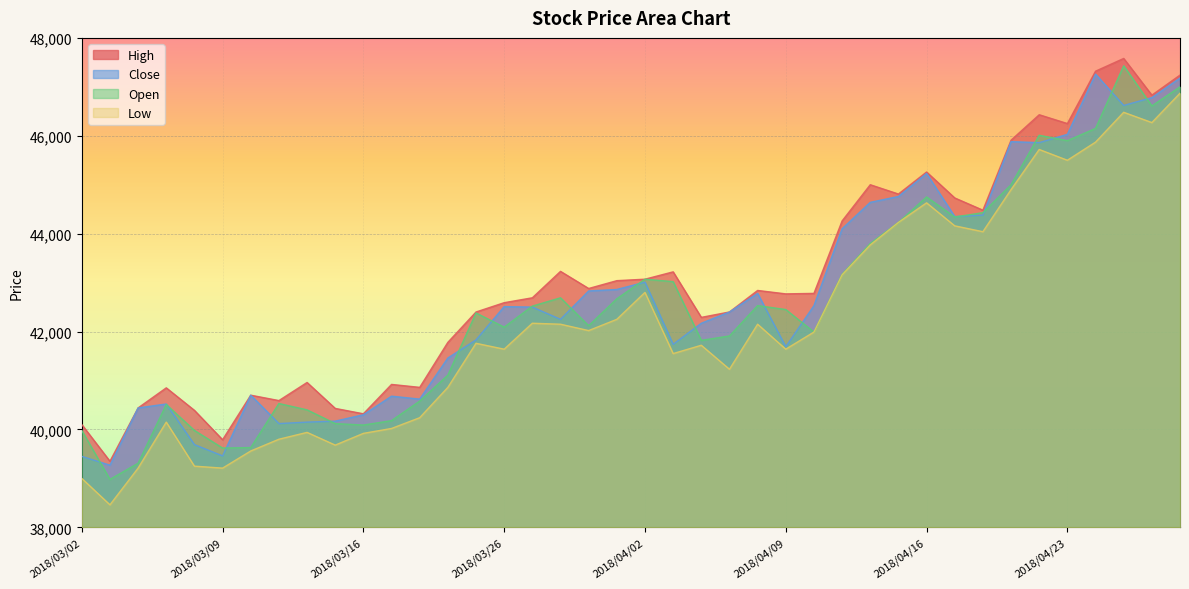

Between 2018/03/29 and 2018/04/10, which series saw the biggest shift?

Close